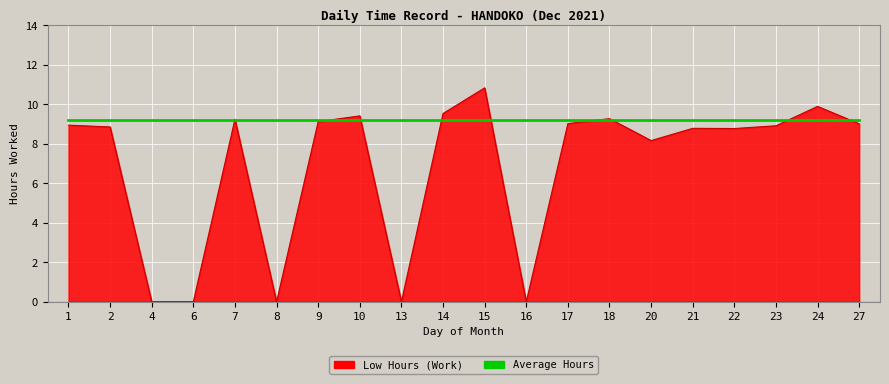

What is the greatest value displayed?

10.8